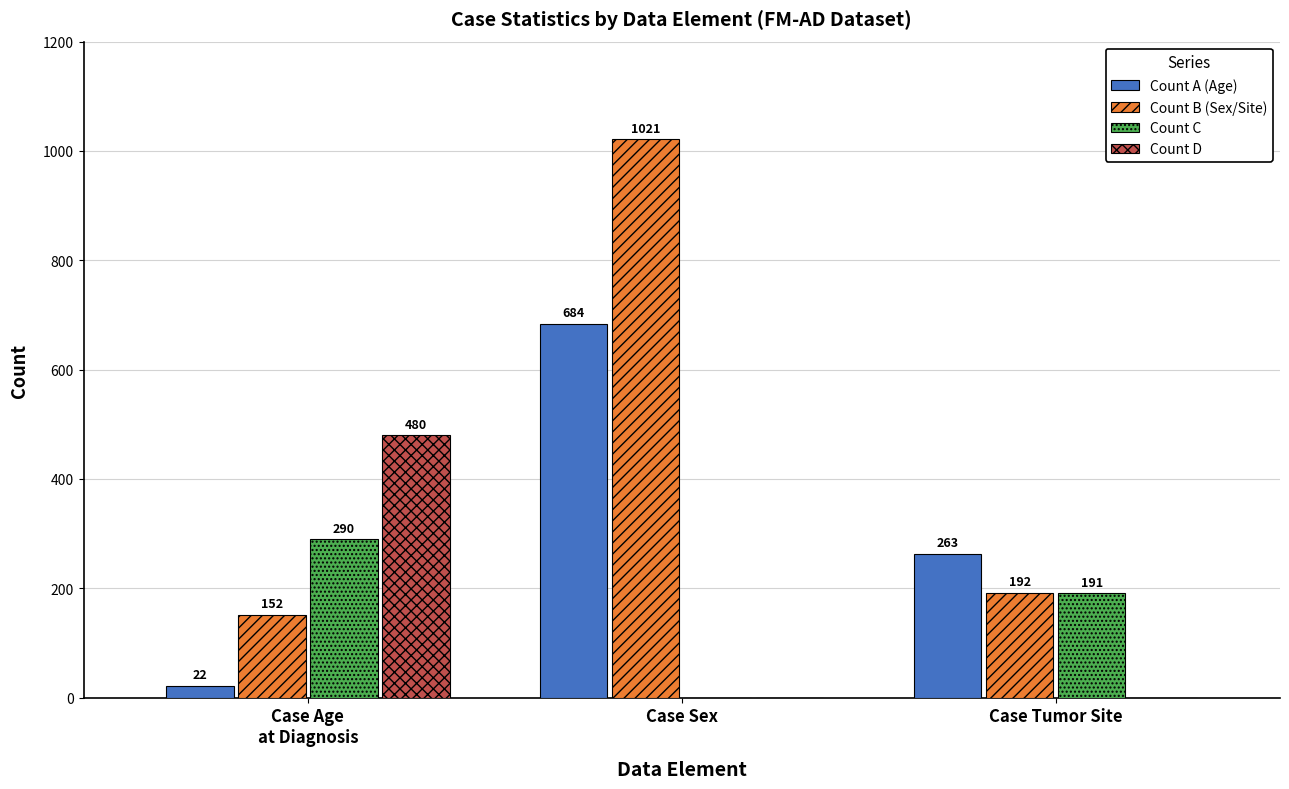

Is it true that Count D equals -162 at Case Tumor Site?

False